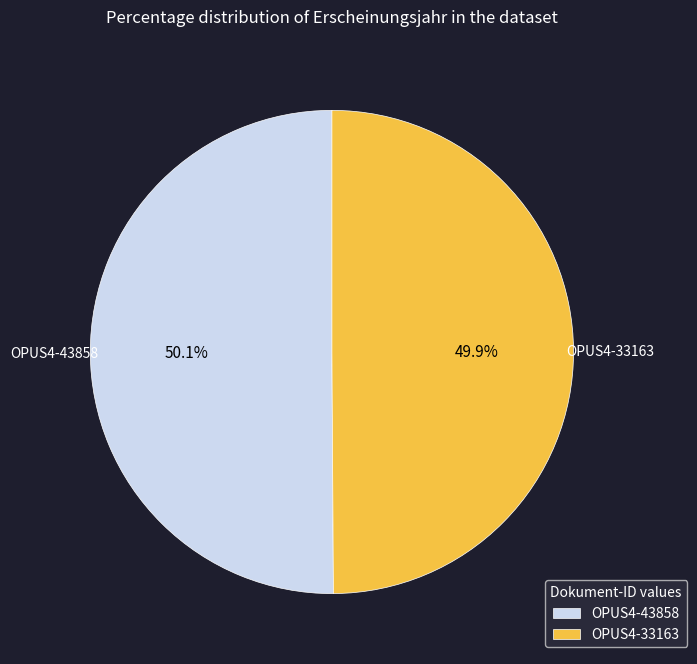

Approximately how many times larger is the value at OPUS4-33163 compared to OPUS4-43858?

1.0